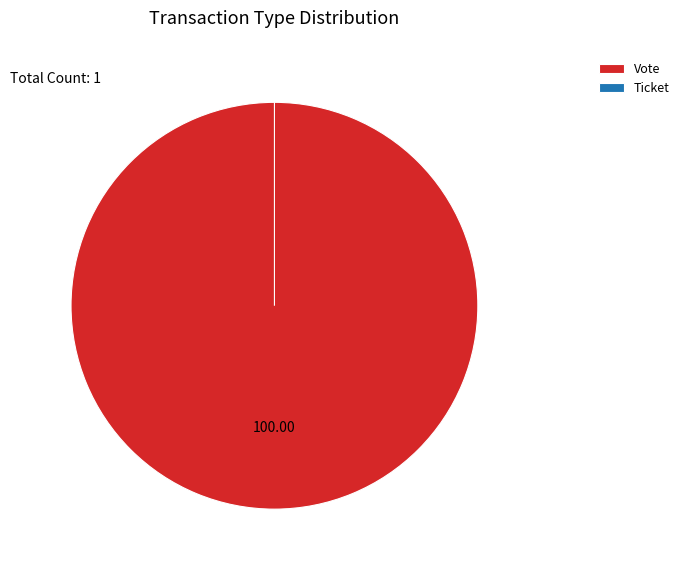

How many slices are in this pie chart?

2